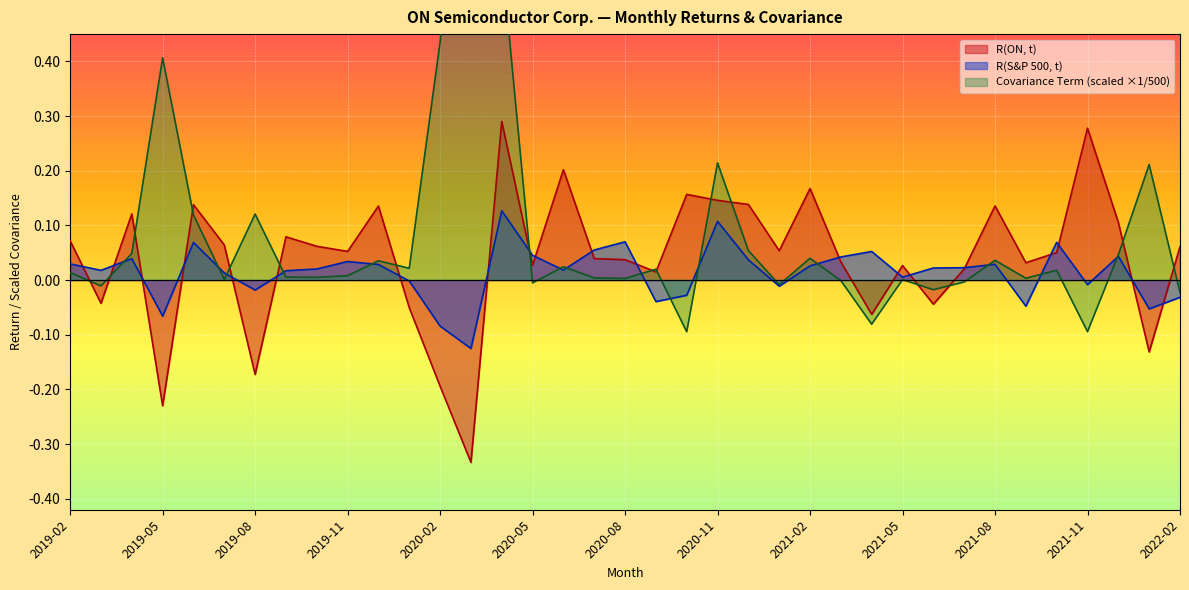

Reading left to right, extract all data points from this chart.

R(ON, t): 0.1	-0.0	0.1	-0.2	0.1	0.1	-0.2	0.1	0.1	0.1	0.1	-0.1	-0.2	-0.3	0.3	0.0	0.2	0.0	0.0	0.0	0.2	0.1	0.1	0.1	0.2	0.0	-0.1	0.0	-0.0	0.0	0.1	0.0	0.1	0.3	0.1	-0.1	0.1
R(S&P 500, t): 0.0	0.0	0.0	-0.1	0.1	0.0	-0.0	0.0	0.0	0.0	0.0	-0.0	-0.1	-0.1	0.1	0.0	0.0	0.1	0.1	-0.0	-0.0	0.1	0.0	-0.0	0.0	0.0	0.1	0.0	0.0	0.0	0.0	-0.0	0.1	-0.0	0.0	-0.1	-0.0
Covariance Term: 0.0	-0.0	0.0	0.4	0.1	0.0	0.1	0.0	0.0	0.0	0.0	0.0	0.4	1.0	0.6	-0.0	0.0	0.0	0.0	0.0	-0.1	0.2	0.1	-0.0	0.0	-0.0	-0.1	0.0	-0.0	-0.0	0.0	0.0	0.0	-0.1	0.0	0.2	-0.0